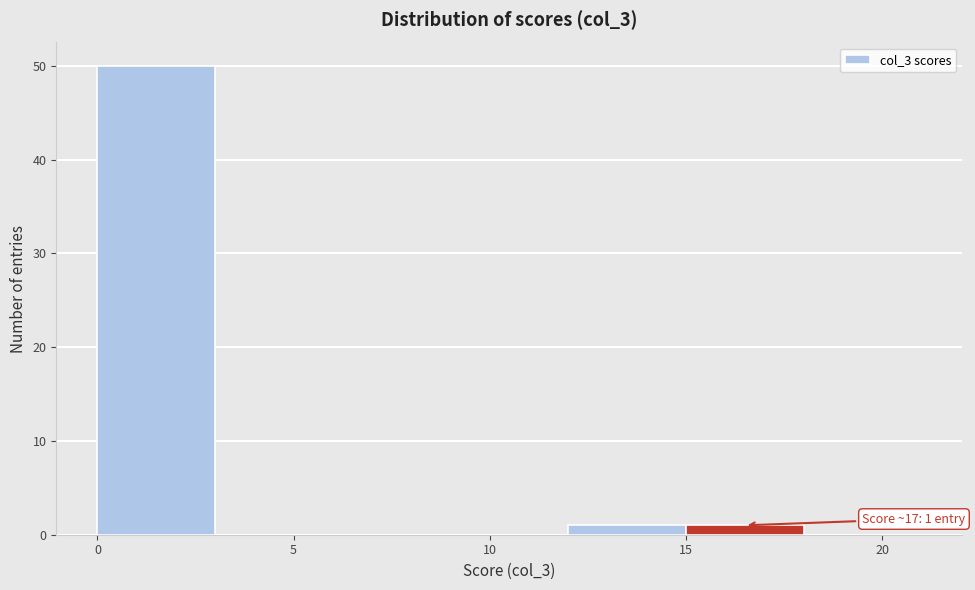

Over which range of the x-axis is the bar tallest?

0 to 3